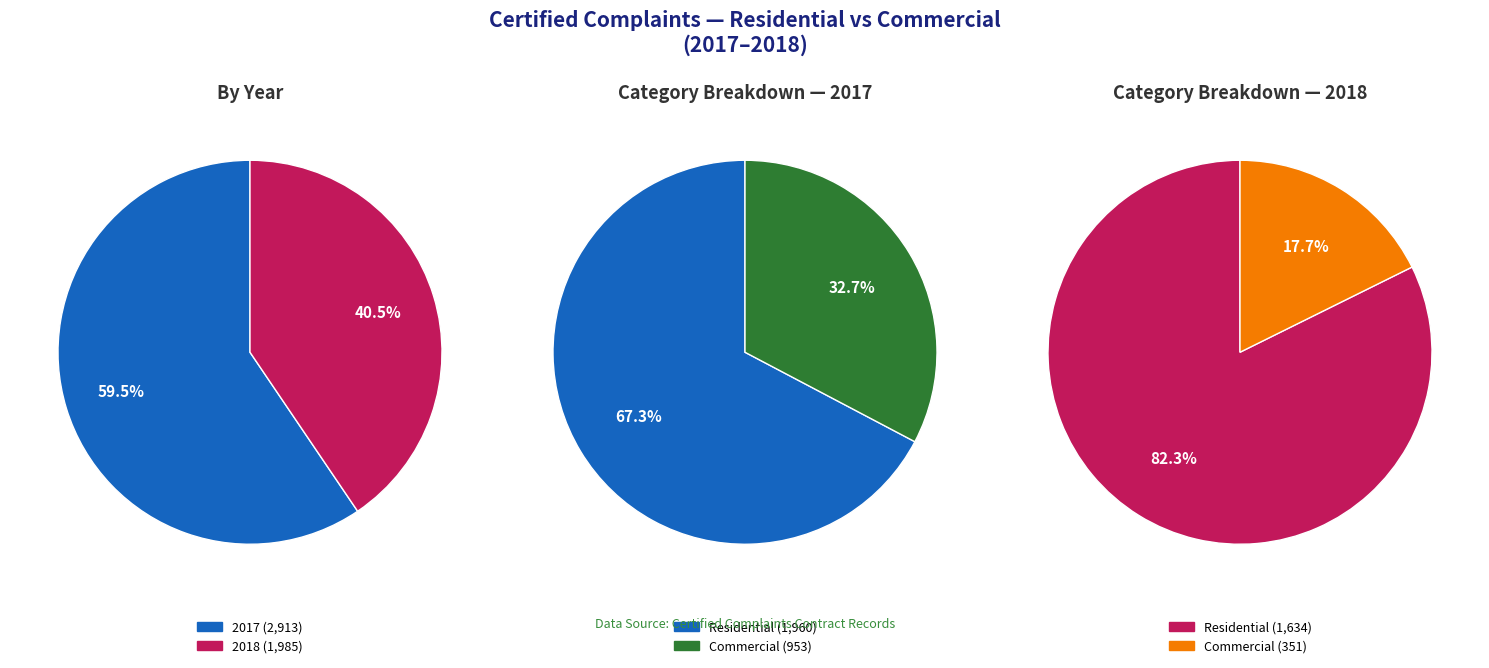

Does 21 account for over 50% of the chart?

No